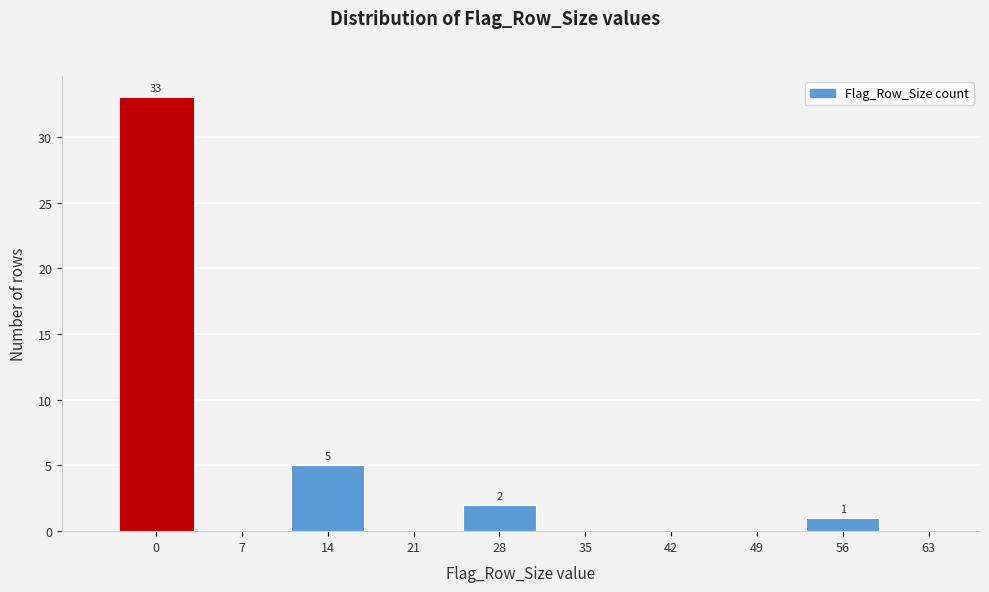

Reading left to right, what are all the values shown in this chart?

0=33	7=0	14=5	21=0	28=2	35=0	42=0	49=0	56=1	63=0